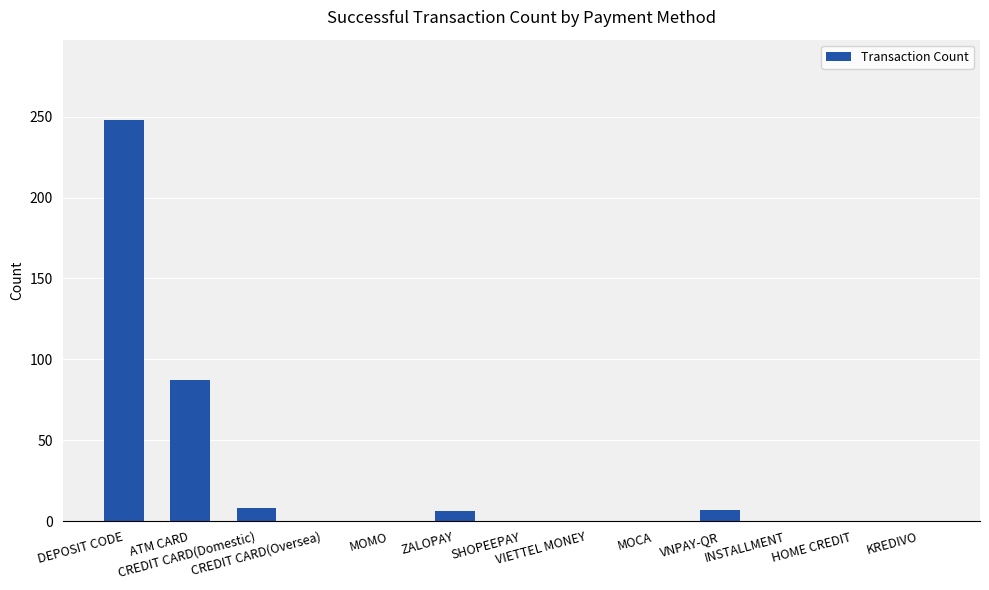

Where is the data nearest to the value 124?

ATM CARD